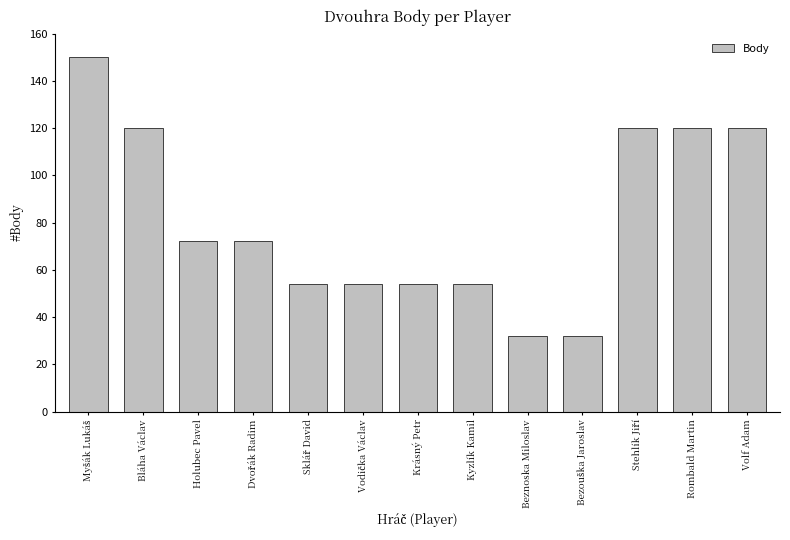

Is it true that the value at Bláha Václav is 120?

True